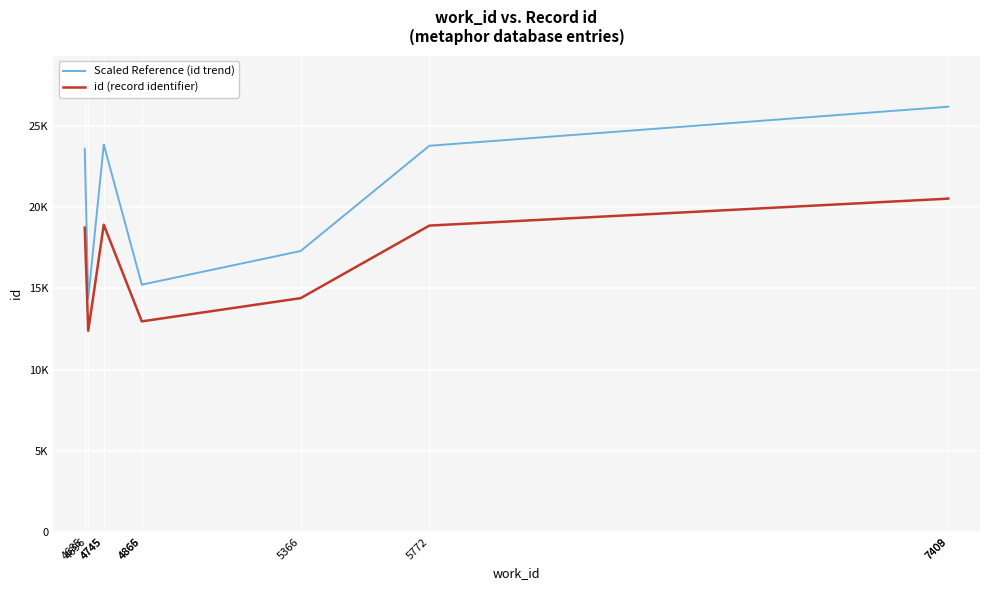

What are all the series names shown in the legend?

Scaled Reference (id trend), id (record identifier)